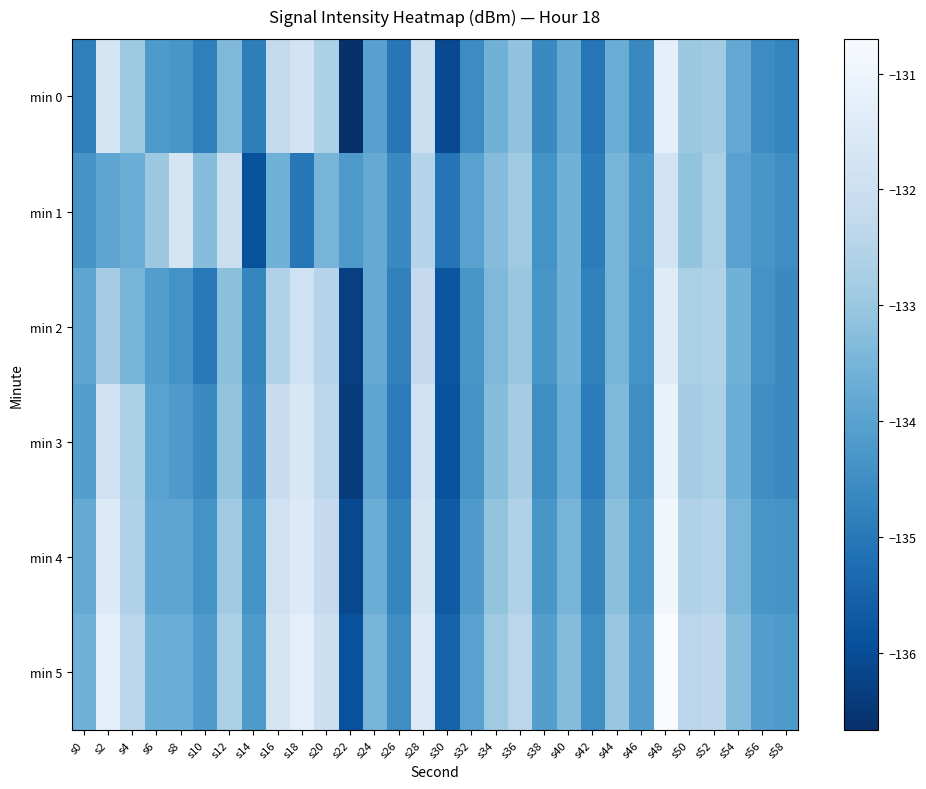

Reading left to right, transcribe all the data shown in this chart.

min 0: s0=-134.8	s2=-131.7	s4=-132.9	s6=-134.2	s8=-134.3	s10=-134.8	s12=-133.4	s14=-134.9	s16=-132.2	s18=-131.8	s20=-132.7	s22=-136.7	s24=-134.0	s26=-135.0	s28=-132.0	s30=-136.1	s32=-134.6	s34=-133.6	s36=-133.1	s38=-134.6	s40=-133.8	s42=-135.1	s44=-133.7	s46=-134.6	s48=-131.2	s50=-132.9	s52=-132.9	s54=-133.8	s56=-134.6	s58=-134.7
min 1: s0=-134.3	s2=-133.9	s4=-133.7	s6=-132.9	s8=-131.7	s10=-133.3	s12=-132.0	s14=-135.9	s16=-133.6	s18=-135.0	s20=-133.5	s22=-134.2	s24=-133.8	s26=-134.6	s28=-132.5	s30=-135.1	s32=-134.0	s34=-133.3	s36=-132.9	s38=-134.4	s40=-133.6	s42=-134.9	s44=-133.5	s46=-134.3	s48=-131.8	s50=-133.1	s52=-132.7	s54=-134.0	s56=-134.3	s58=-134.5
min 2: s0=-133.9	s2=-132.8	s4=-133.5	s6=-134.1	s8=-134.4	s10=-135.0	s12=-133.2	s14=-134.7	s16=-132.6	s18=-131.9	s20=-132.5	s22=-136.3	s24=-133.8	s26=-134.8	s28=-132.2	s30=-135.8	s32=-134.3	s34=-133.4	s36=-133.0	s38=-134.3	s40=-133.6	s42=-134.8	s44=-133.5	s46=-134.4	s48=-131.4	s50=-132.7	s52=-132.6	s54=-133.6	s56=-134.4	s58=-134.6
min 3: s0=-134.1	s2=-131.9	s4=-132.7	s6=-134.0	s8=-134.2	s10=-134.6	s12=-133.1	s14=-134.6	s16=-132.1	s18=-131.6	s20=-132.4	s22=-136.4	s24=-133.9	s26=-134.9	s28=-131.9	s30=-135.9	s32=-134.4	s34=-133.3	s36=-132.8	s38=-134.5	s40=-133.7	s42=-134.9	s44=-133.4	s46=-134.5	s48=-131.1	s50=-132.8	s52=-132.7	s54=-133.7	s56=-134.5	s58=-134.6
min 4: s0=-133.8	s2=-131.5	s4=-132.6	s6=-133.9	s8=-133.9	s10=-134.4	s12=-132.9	s14=-134.4	s16=-131.9	s18=-131.5	s20=-132.2	s22=-136.1	s24=-133.7	s26=-134.7	s28=-131.7	s30=-135.7	s32=-134.2	s34=-133.1	s36=-132.6	s38=-134.3	s40=-133.5	s42=-134.7	s44=-133.2	s46=-134.3	s48=-130.9	s50=-132.6	s52=-132.5	s54=-133.5	s56=-134.3	s58=-134.4
min 5: s0=-133.6	s2=-131.3	s4=-132.4	s6=-133.7	s8=-133.7	s10=-134.2	s12=-132.7	s14=-134.2	s16=-131.7	s18=-131.3	s20=-132.0	s22=-135.9	s24=-133.5	s26=-134.5	s28=-131.5	s30=-135.5	s32=-134.0	s34=-132.9	s36=-132.4	s38=-134.1	s40=-133.3	s42=-134.5	s44=-133.0	s46=-134.1	s48=-130.7	s50=-132.4	s52=-132.3	s54=-133.3	s56=-134.1	s58=-134.2